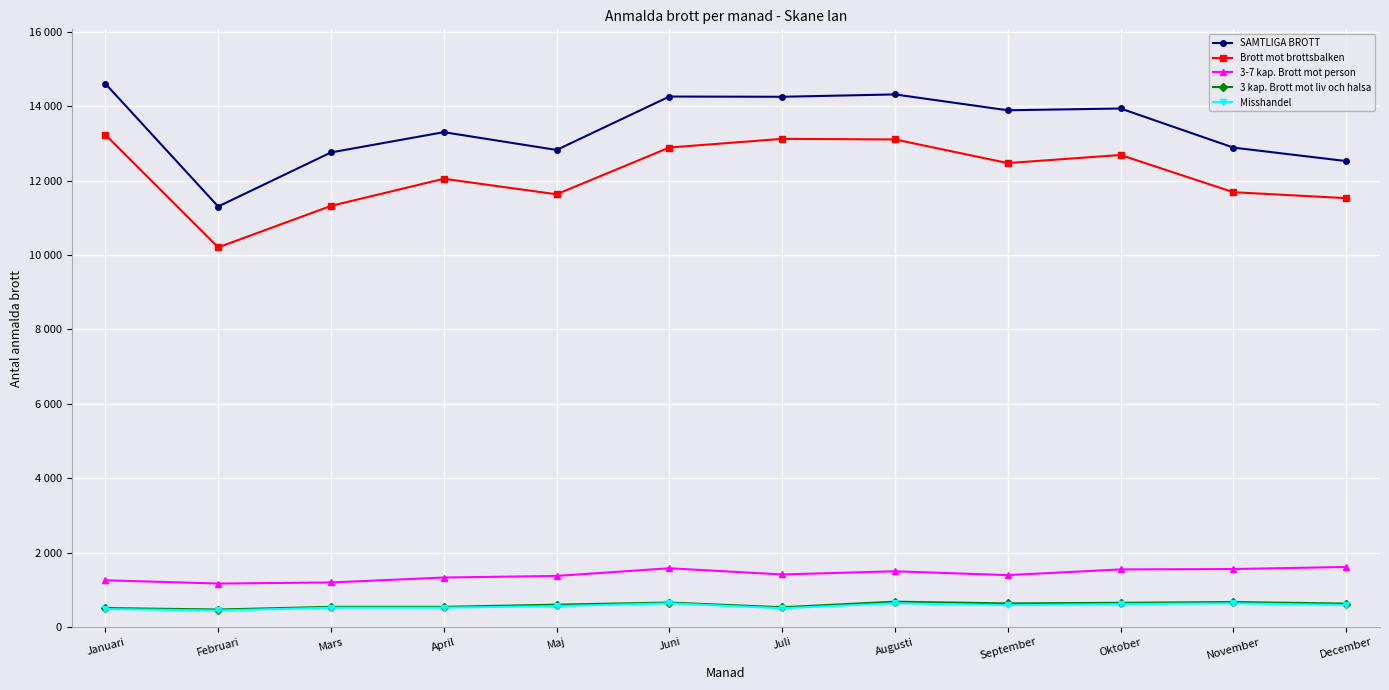

What is the difference between the highest and lowest values at Januari?

14120